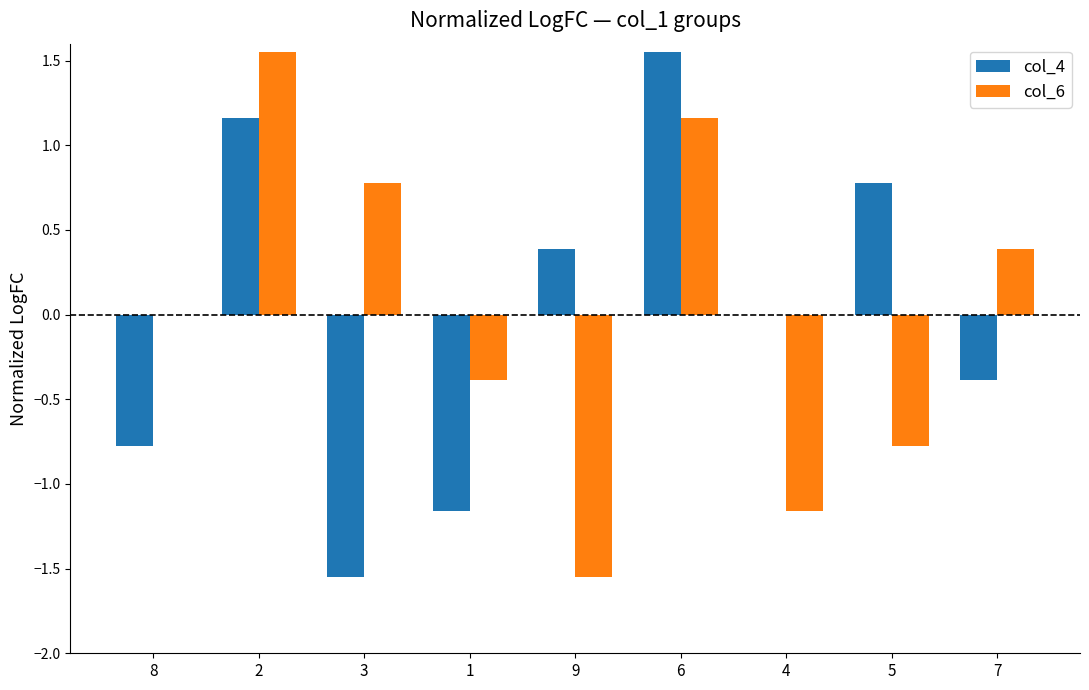

The value of col_4 at 5 is 0.3. True or false?

False